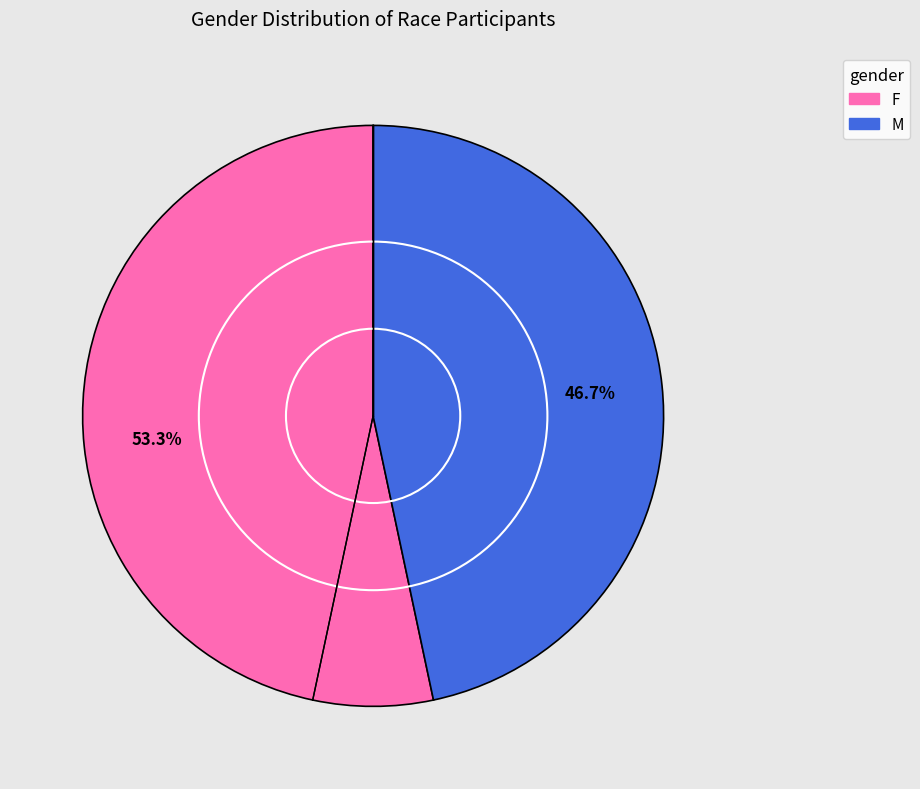

Rank the categories by value from highest to lowest.

F, M